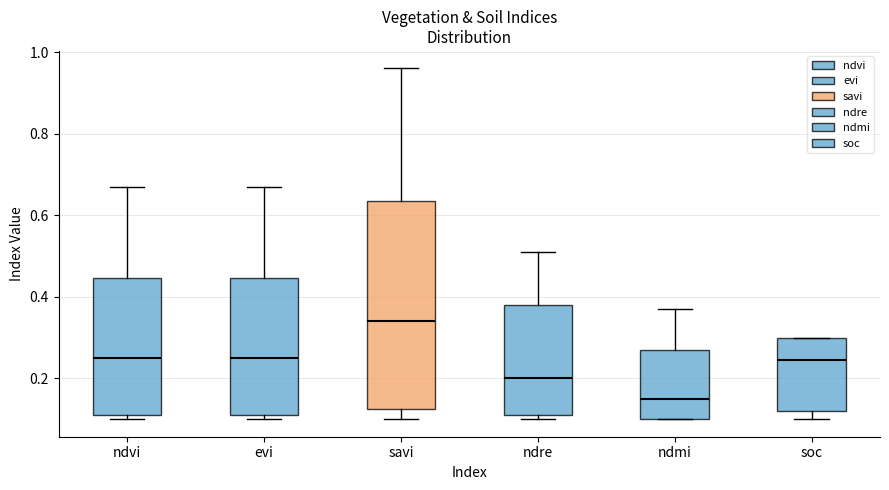

Reading left to right, transcribe this box plot: for each box, give where its median line is, the range the box spans, and where its two whiskers end, as read against the y-axis. The values are not printed on the chart, so give them approximately, as read against the axis.

ndvi: median 0.26, box 0.12 to 0.44, whiskers 0.10 to 0.68
evi: median 0.26, box 0.12 to 0.44, whiskers 0.10 to 0.68
savi: median 0.34, box 0.12 to 0.64, whiskers 0.10 to 0.96
ndre: median 0.20, box 0.12 to 0.38, whiskers 0.10 to 0.52
ndmi: median 0.16, box 0.10 to 0.28, whiskers 0.10 to 0.38
soc: median 0.24, box 0.12 to 0.30, whiskers 0.10 to 0.30